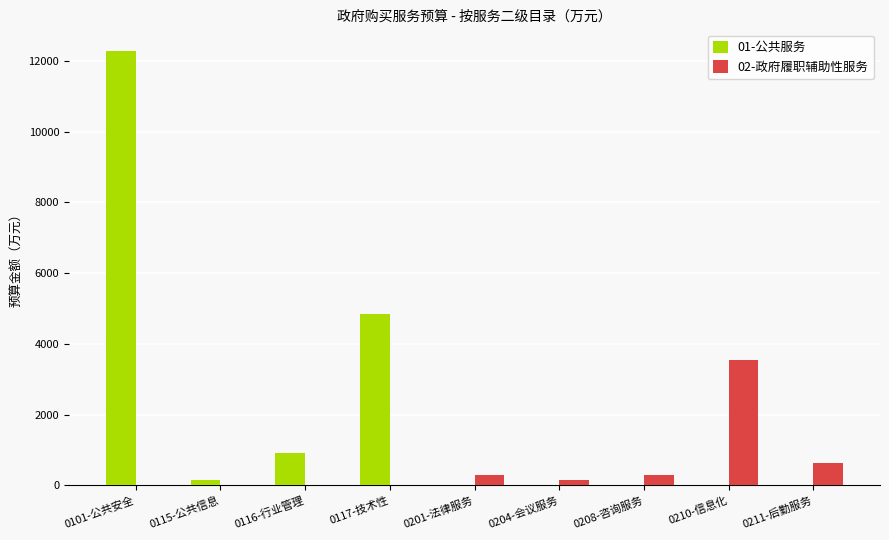

Are the bars grouped side by side (vs. stacked)?

Yes